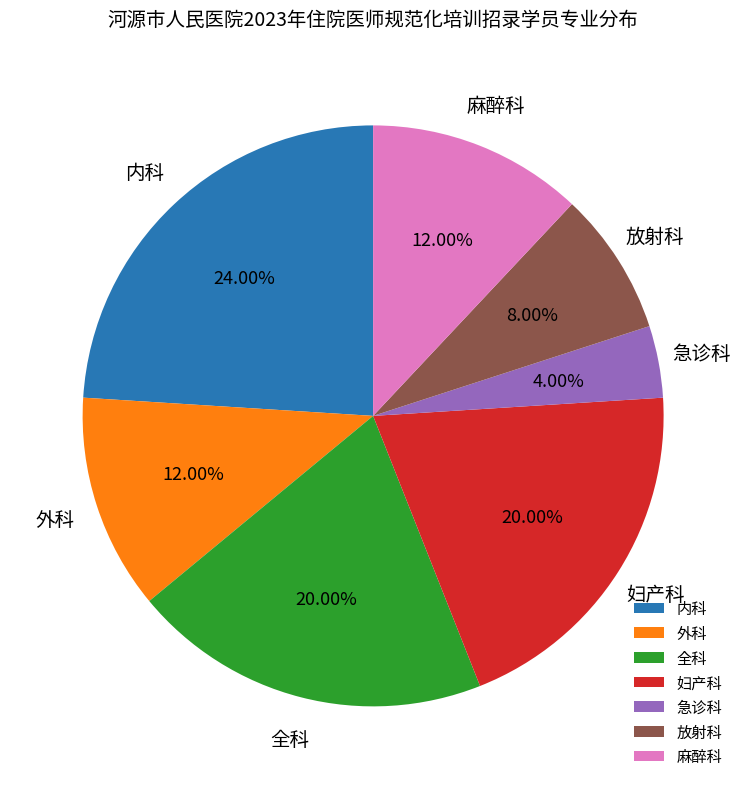

To the nearest percent, what percentage of the pie is 放射科?

8%